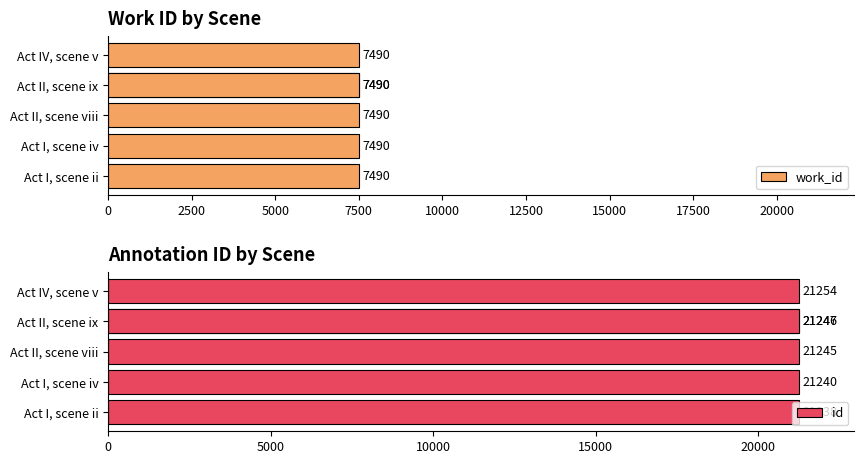

Is it true that id equals 21246.0 at 7500?

True